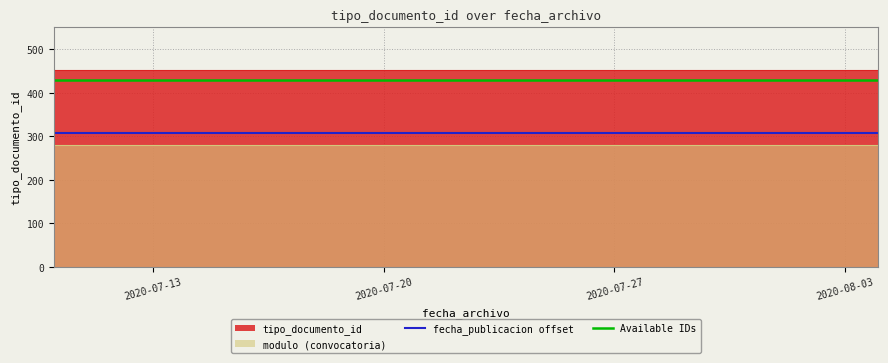

What is the sum of all Available IDs values?

1716